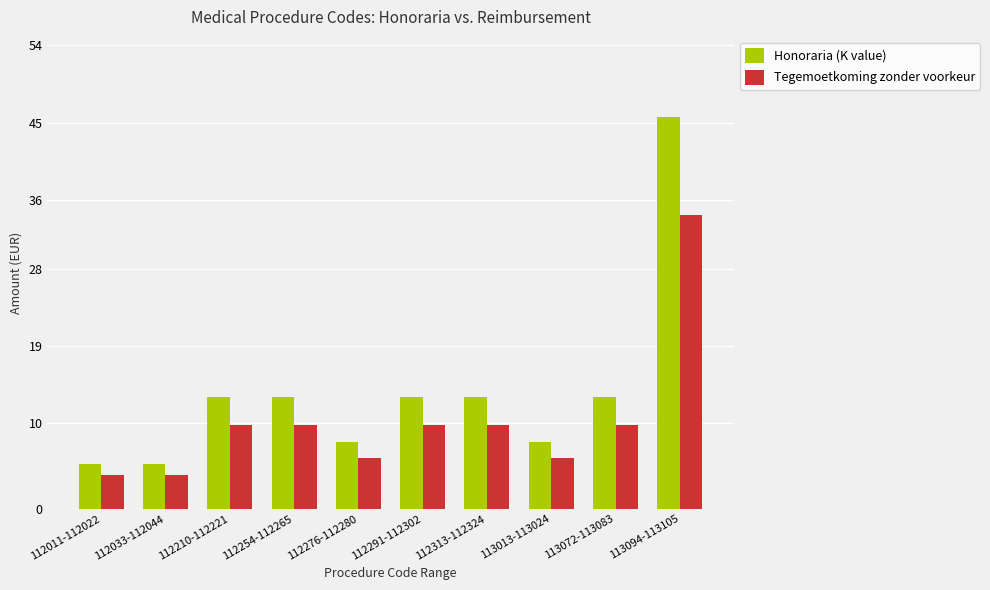

Count the number of categories in the chart.

10